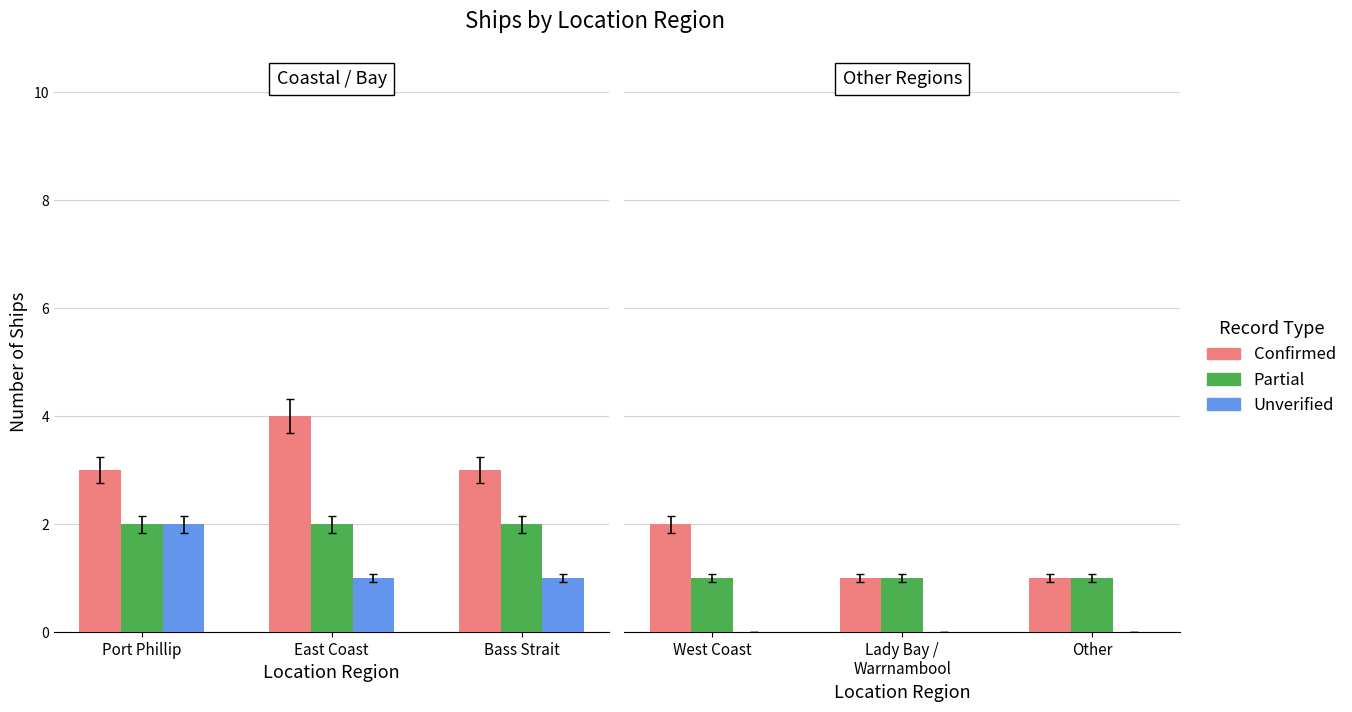

What is the label of the 3rd bar from the left?

Other